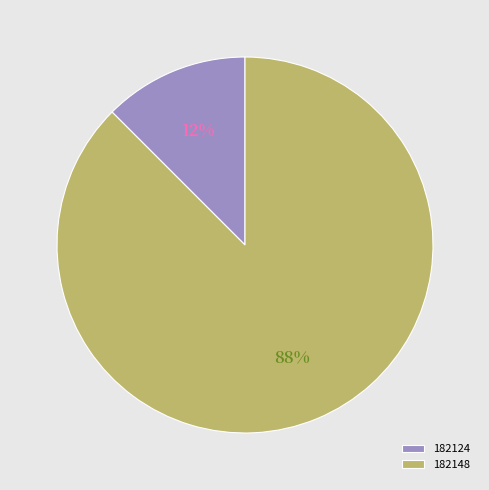

What is the smallest slice in the pie chart?

182124